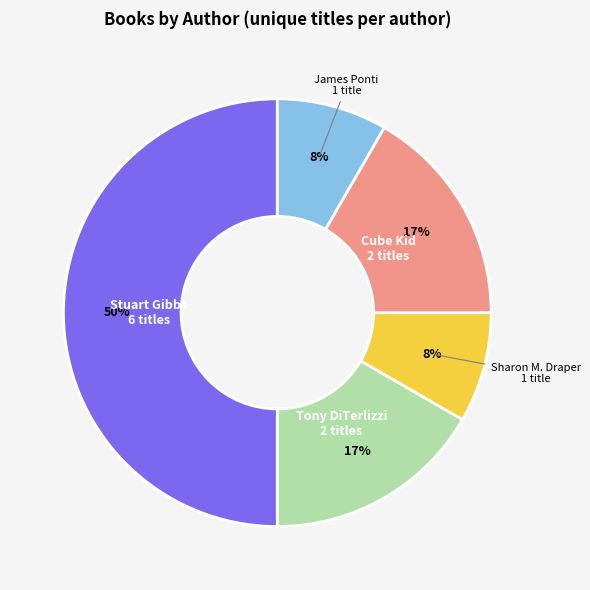

Approximately how many times larger is the value at Sharon M. Draper compared to Cube Kid?

0.5